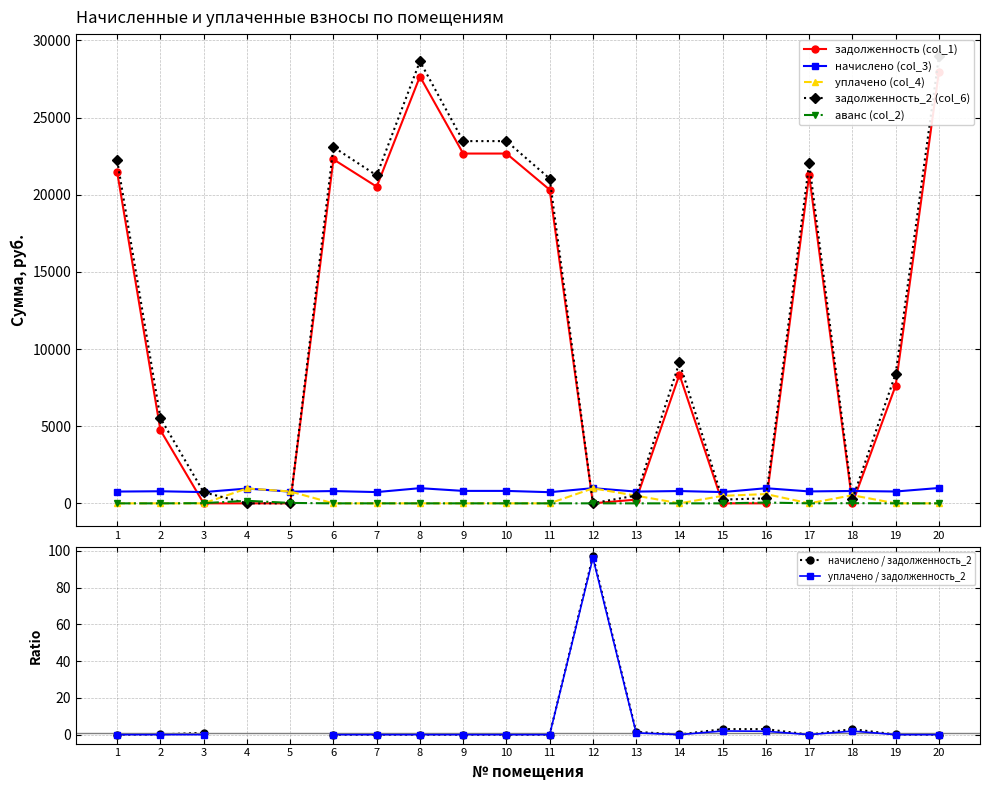

At which label does задолженность (col_1) first exceed 8341?

1